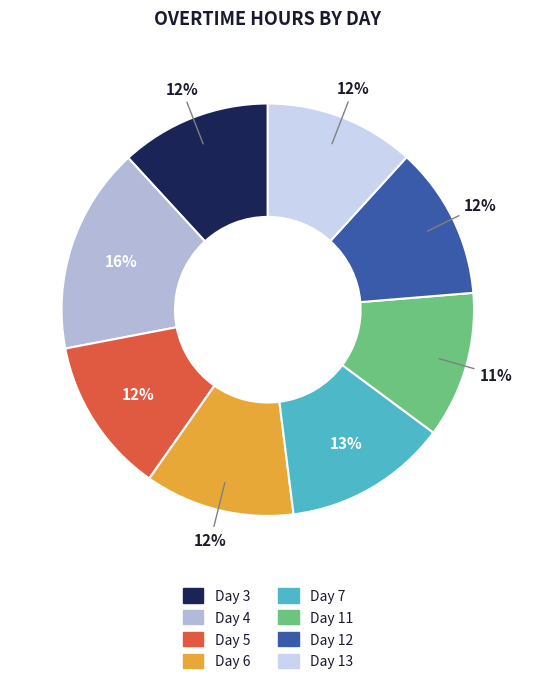

To the nearest percent, what is the difference between the Day 11 and Day 5 slice percentages?

1%